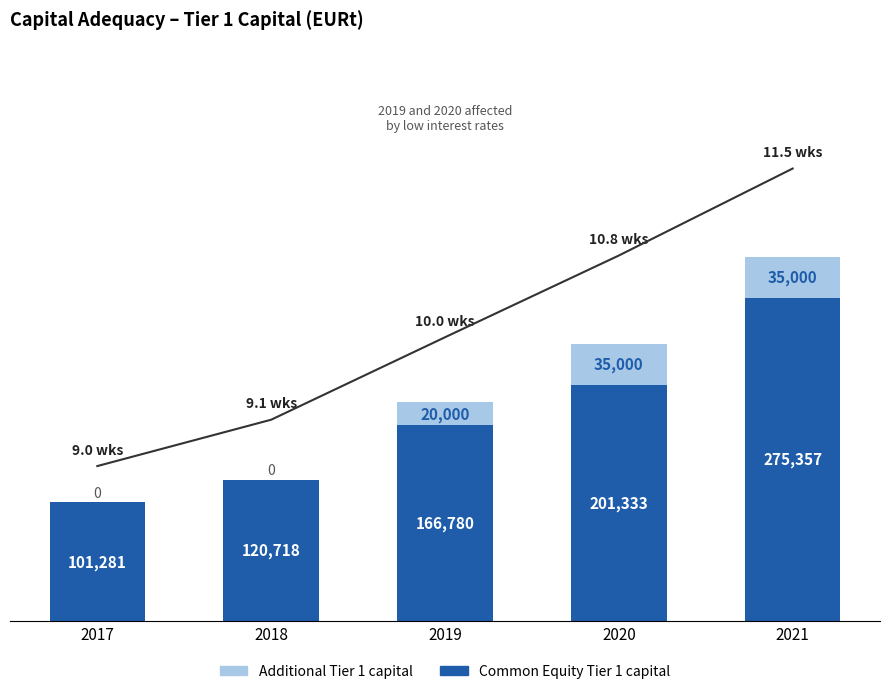

The value of Common Equity Tier 1 capital at 2021 is 184917.3. True or false?

False